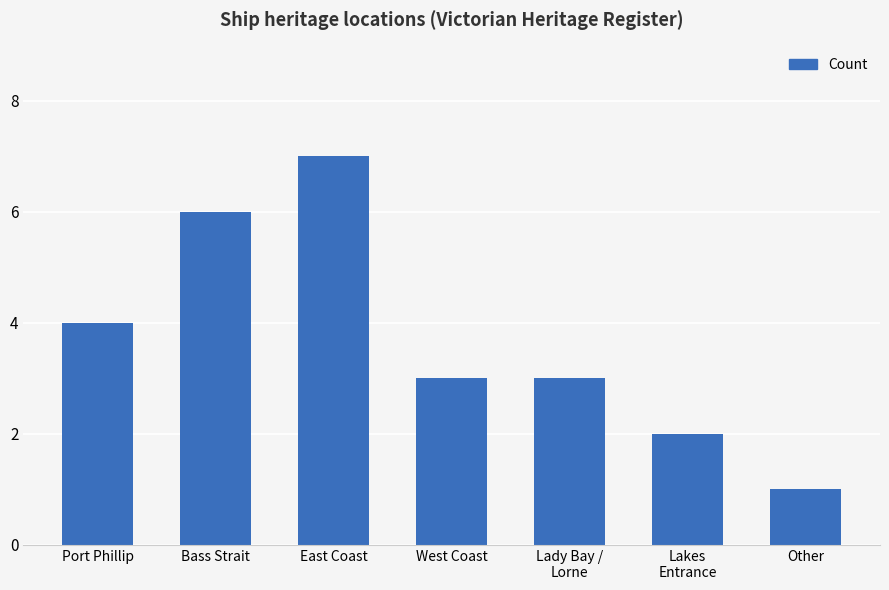

Is it true that the value at Port Phillip is 2?

False